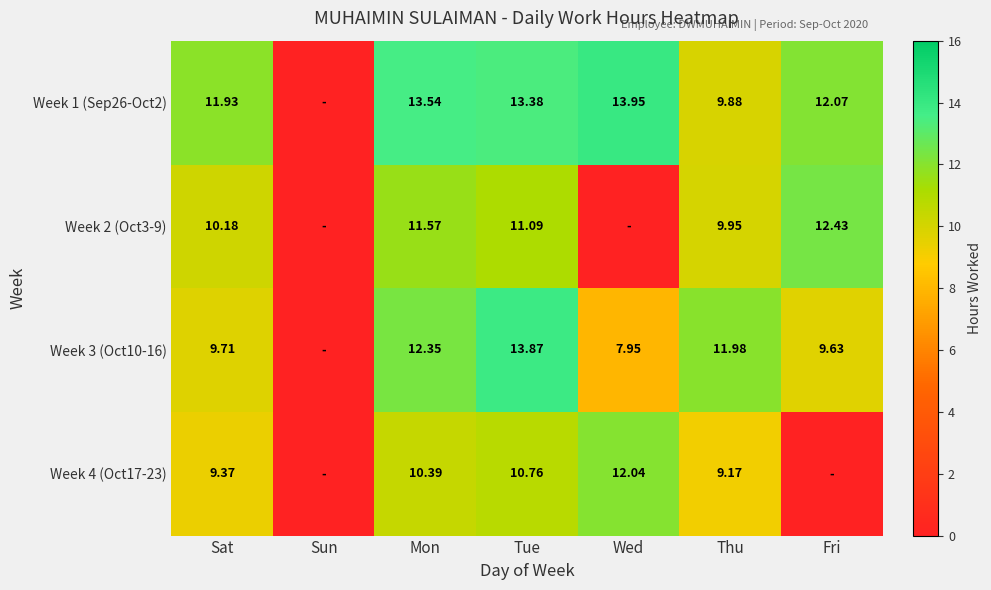

Which has a higher value, Thu or Sun?

Thu